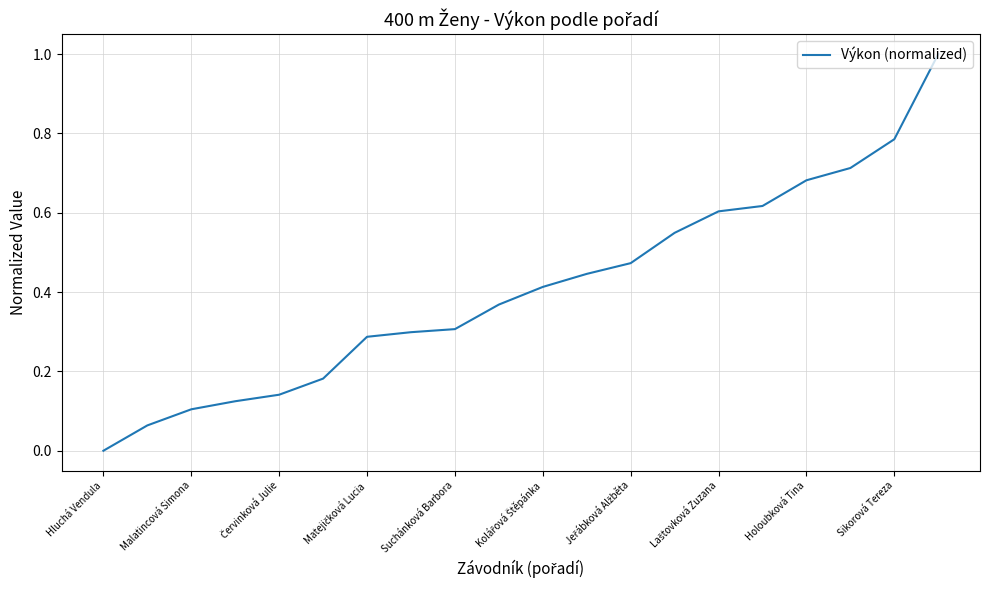

True or false: the data has more than 2 interior local peaks.

False